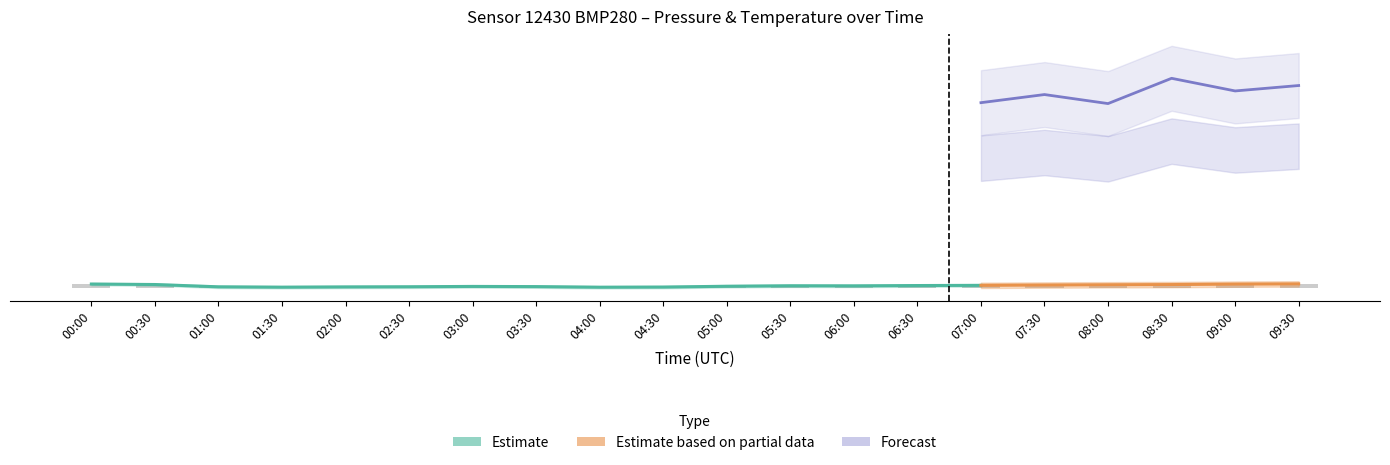

Rank the categories by value from highest to lowest.

09:30, 00:00, 09:00, 00:30, 08:30, 08:00, 07:30, 07:00, 06:30, 05:30, 06:00, 05:00, 03:00, 03:30, 02:30, 01:00, 02:00, 04:30, 01:30, 04:00